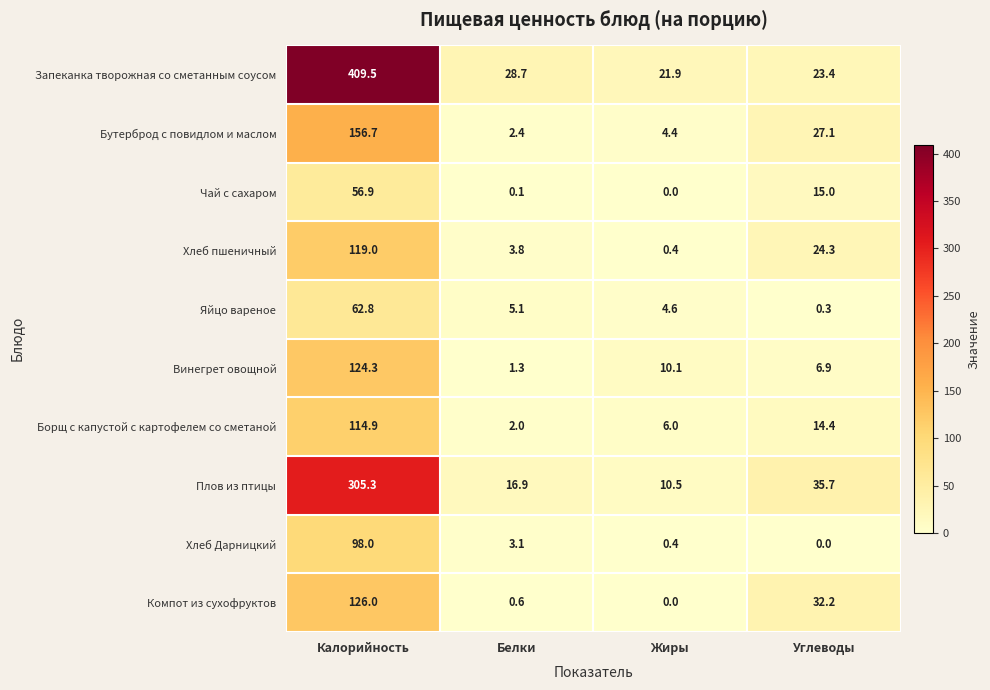

Which series has the widest spread of values?

Запеканка творожная со сметанным соусом